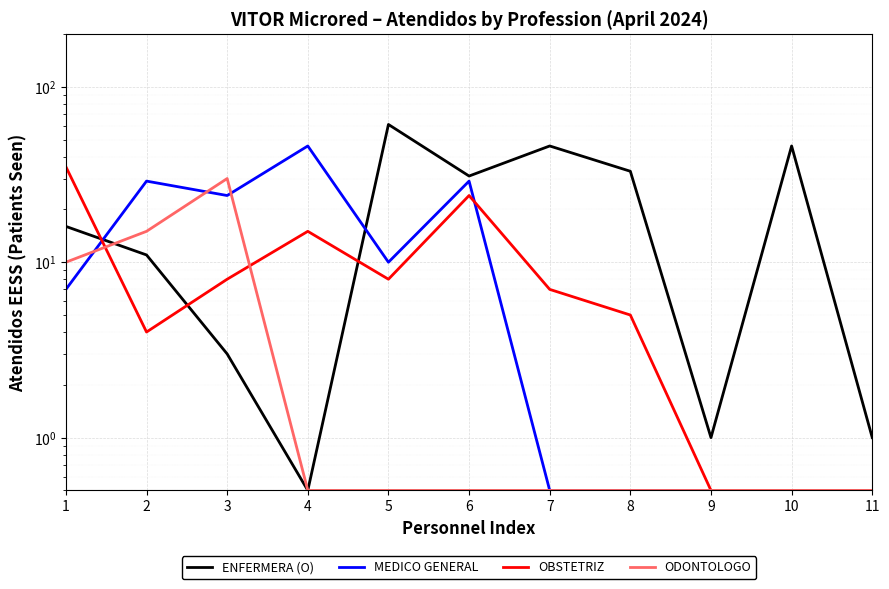

The OBSTETRIZ series shows 22.0 at 4. True or false?

False